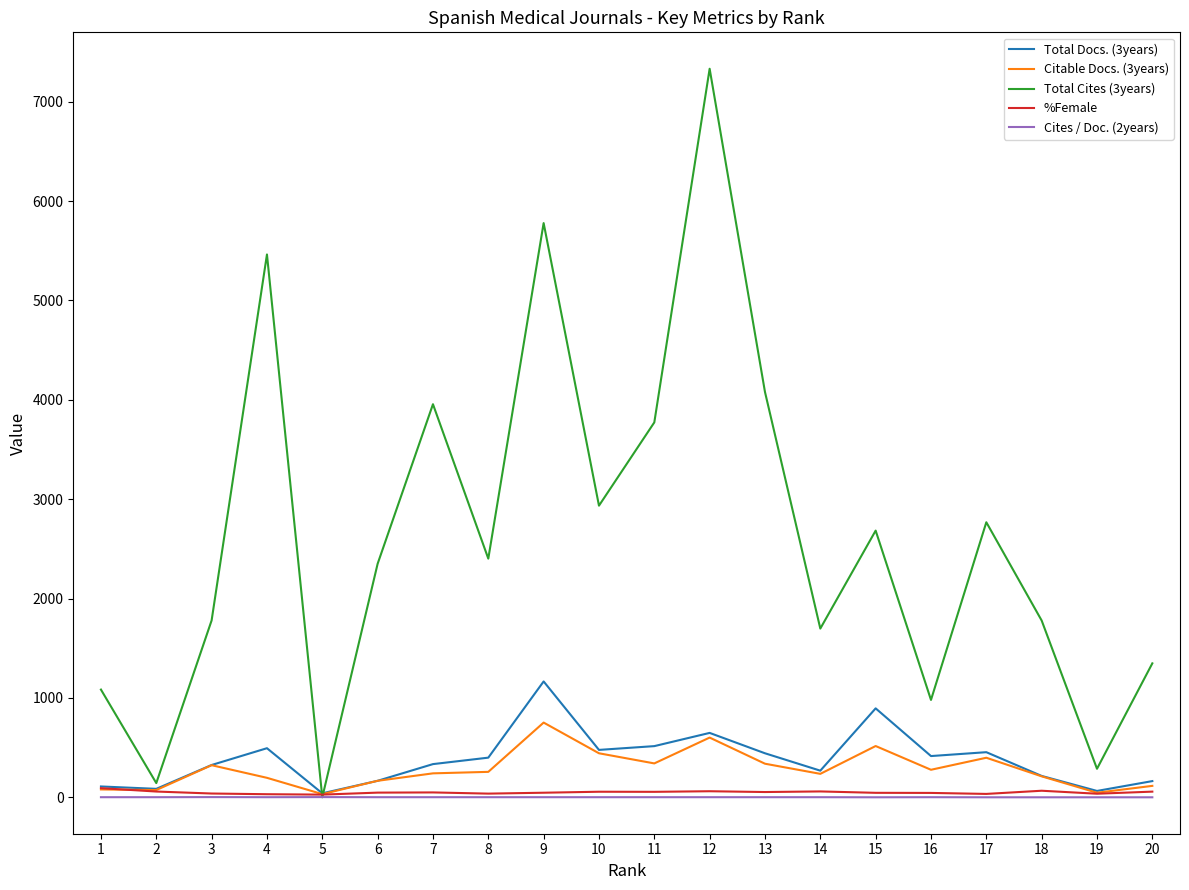

What is the maximum value for Citable Docs. (3years)?

752